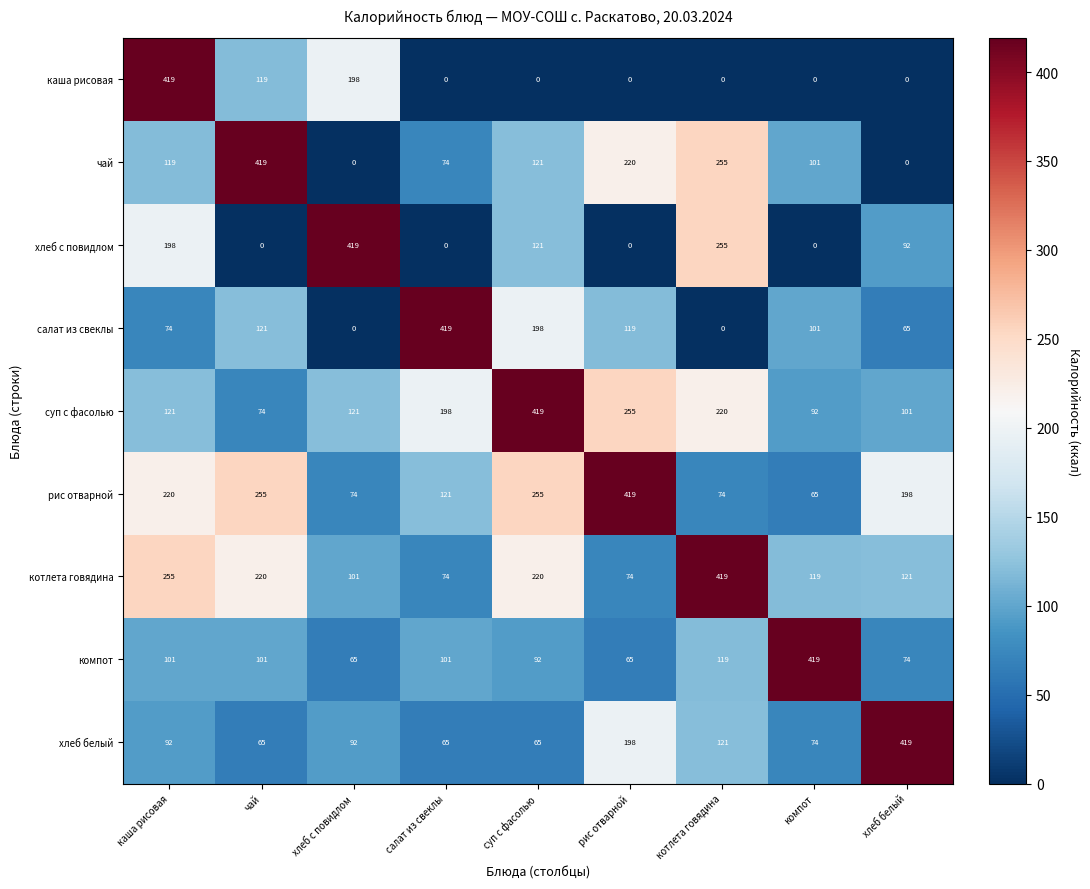

Is it true that хлеб с повидлом equals 92 at хлеб белый?

True